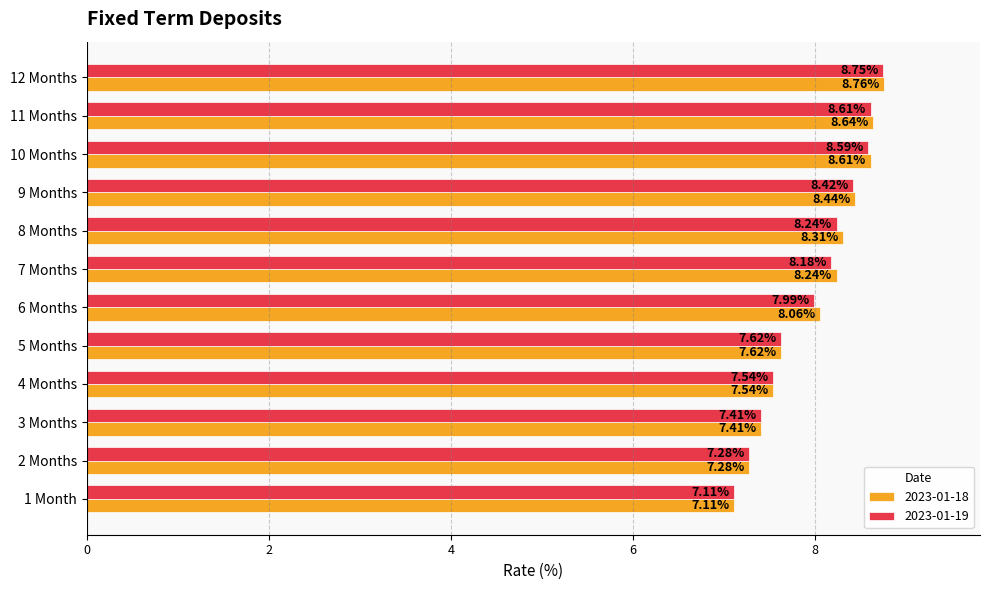

Rank the series at 12 Months from highest to lowest value.

2023-01-18, 2023-01-19